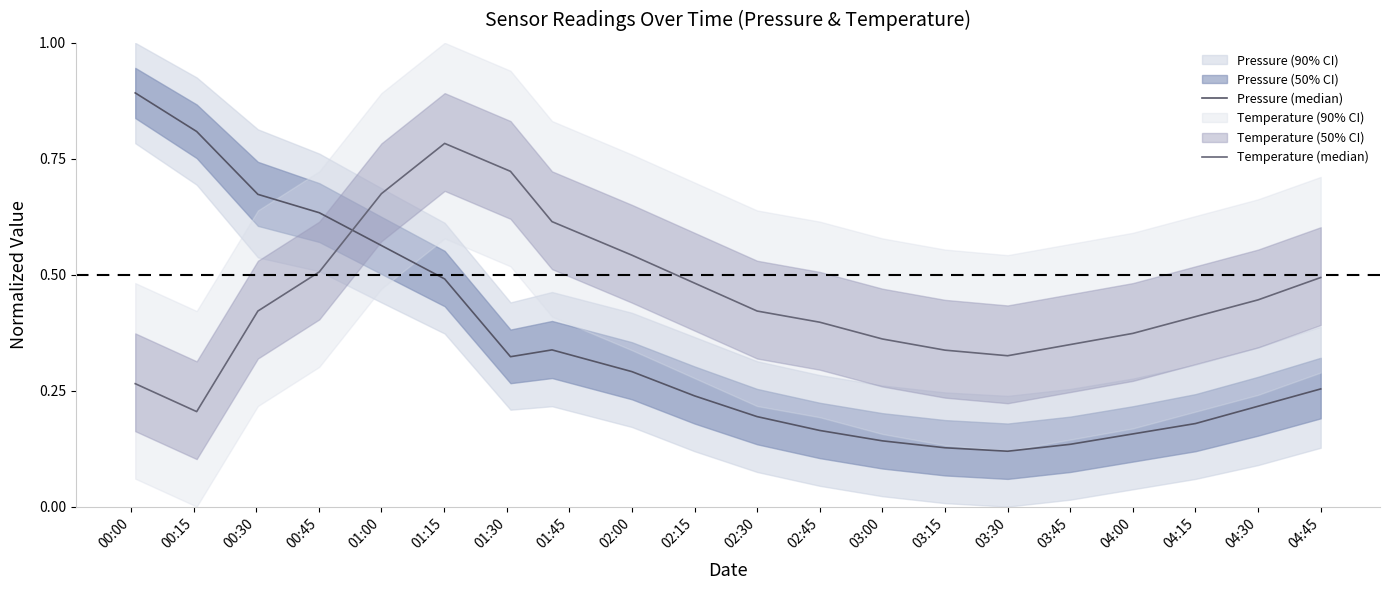

How many interior local valleys does the Temperature (median) series have?

2